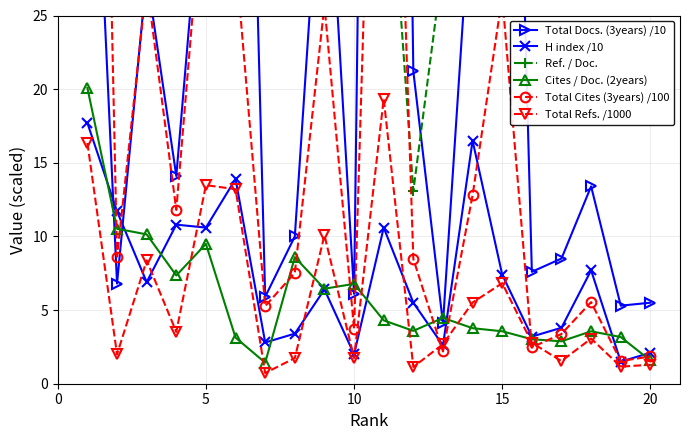

True or false: Total Refs. /1000 has more than 2 interior local peaks.

True